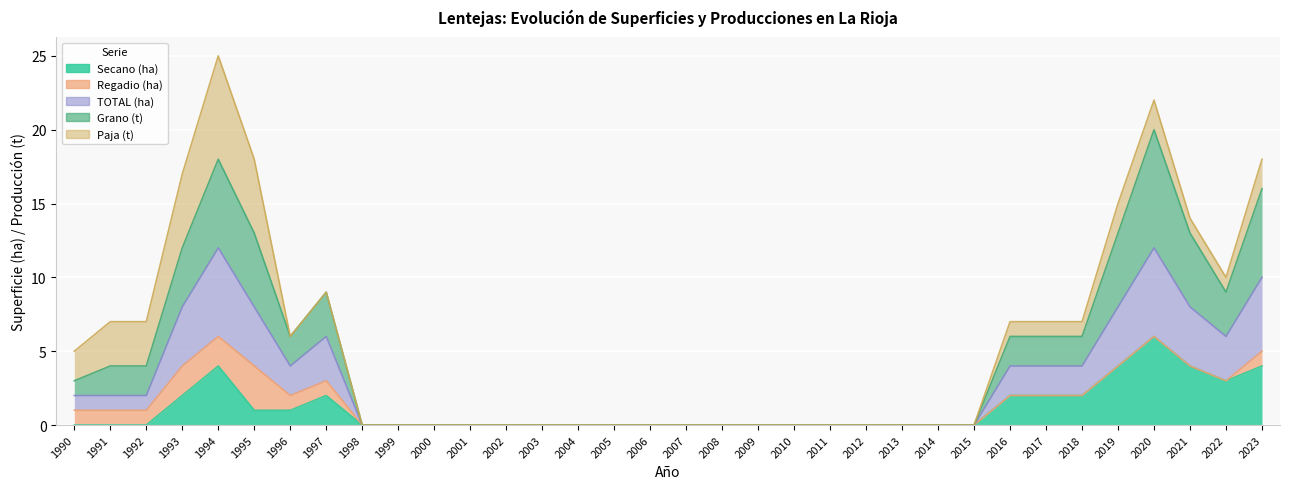

Which has a higher value, 2020 or 1997?

2020